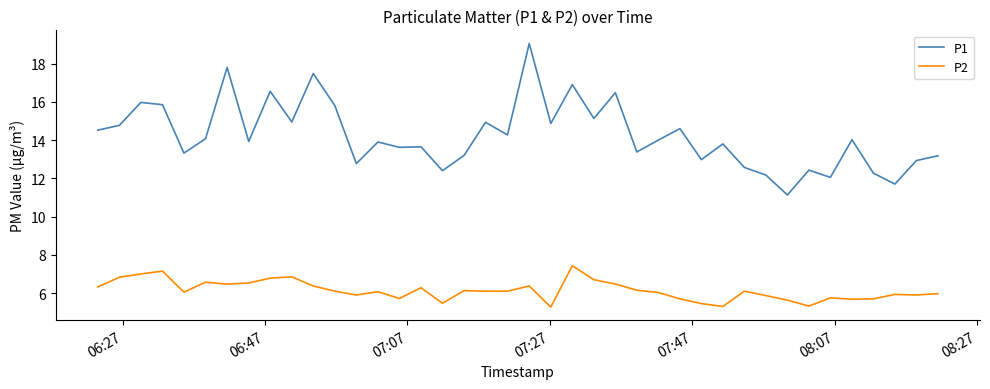

Is this an area chart (filled region under the line)?

No